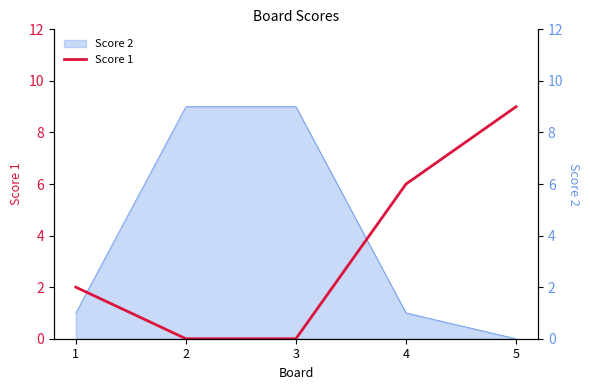

Reading left to right, what are all the values shown in this chart?

2	0	0	6	9